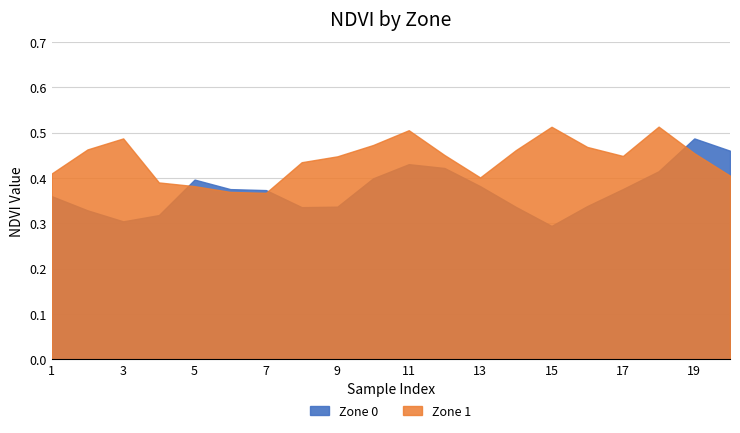

Does the chart have visible grid lines?

Yes